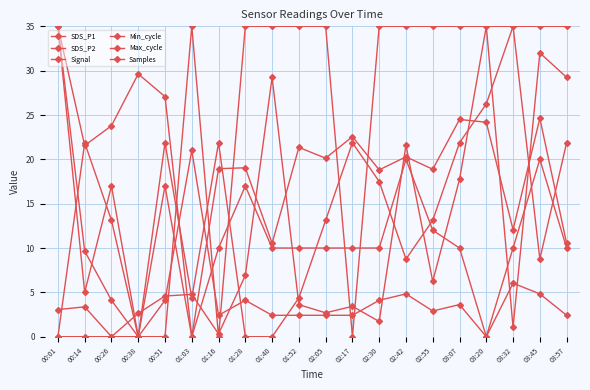

How many lines are shown in the chart?

6